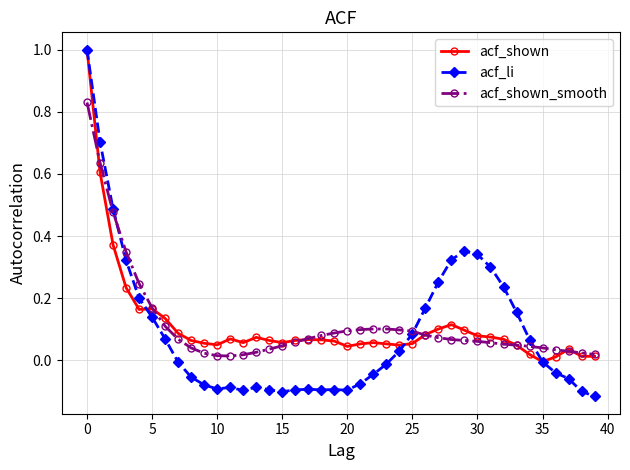

Which series has the largest range (max minus min)?

acf_li